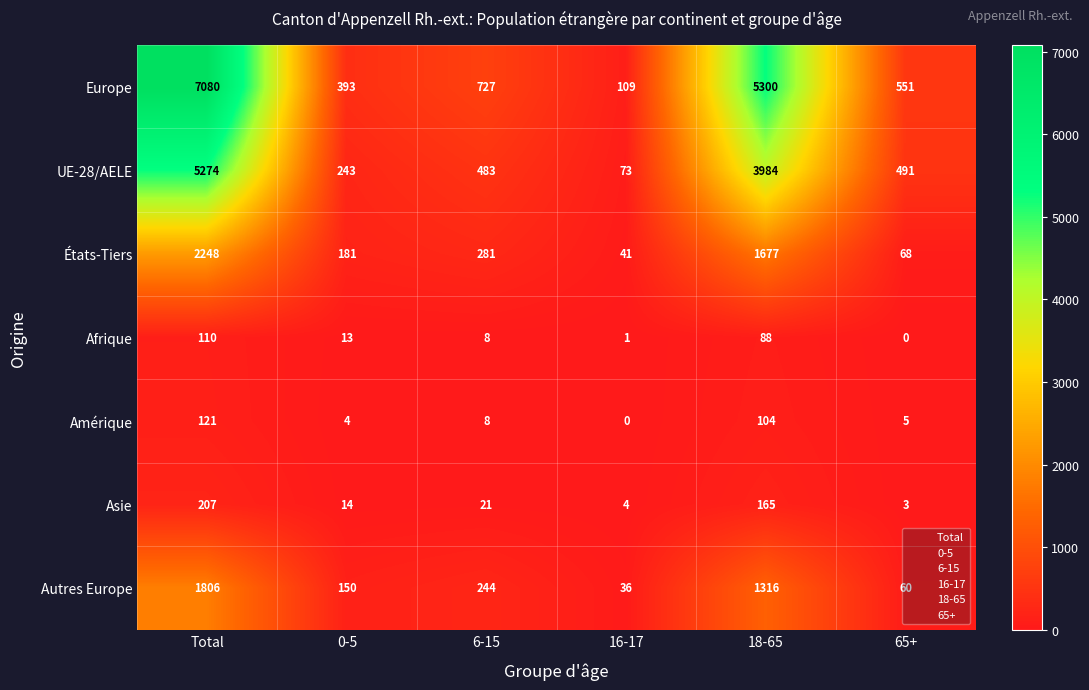

What is the greatest value displayed?

7080